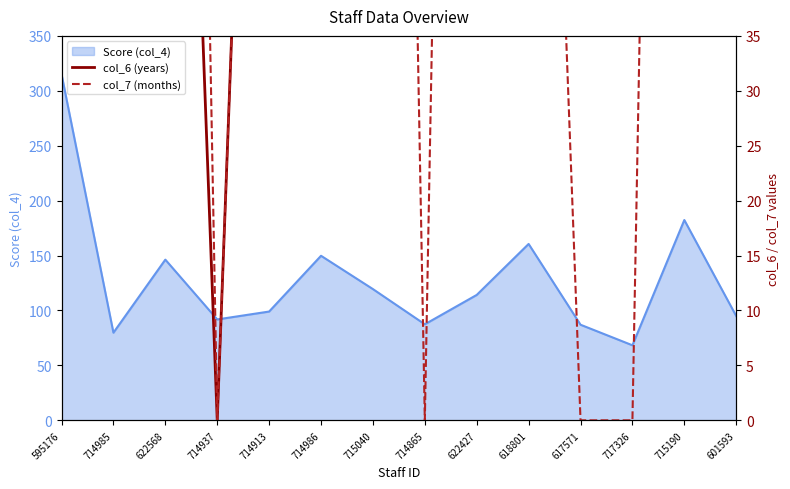

The col_7 (months) series shows 437.0 at 622427. True or false?

False